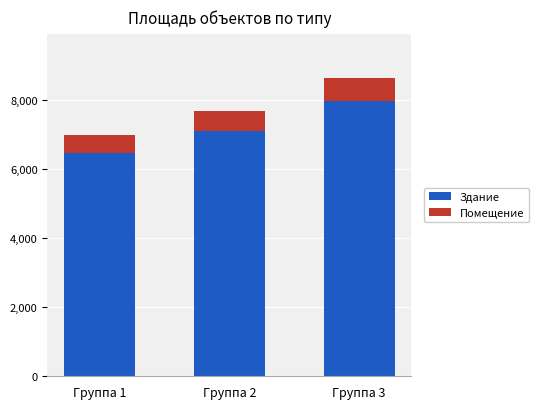

What is the total value across all series at Группа 3?

8619.2